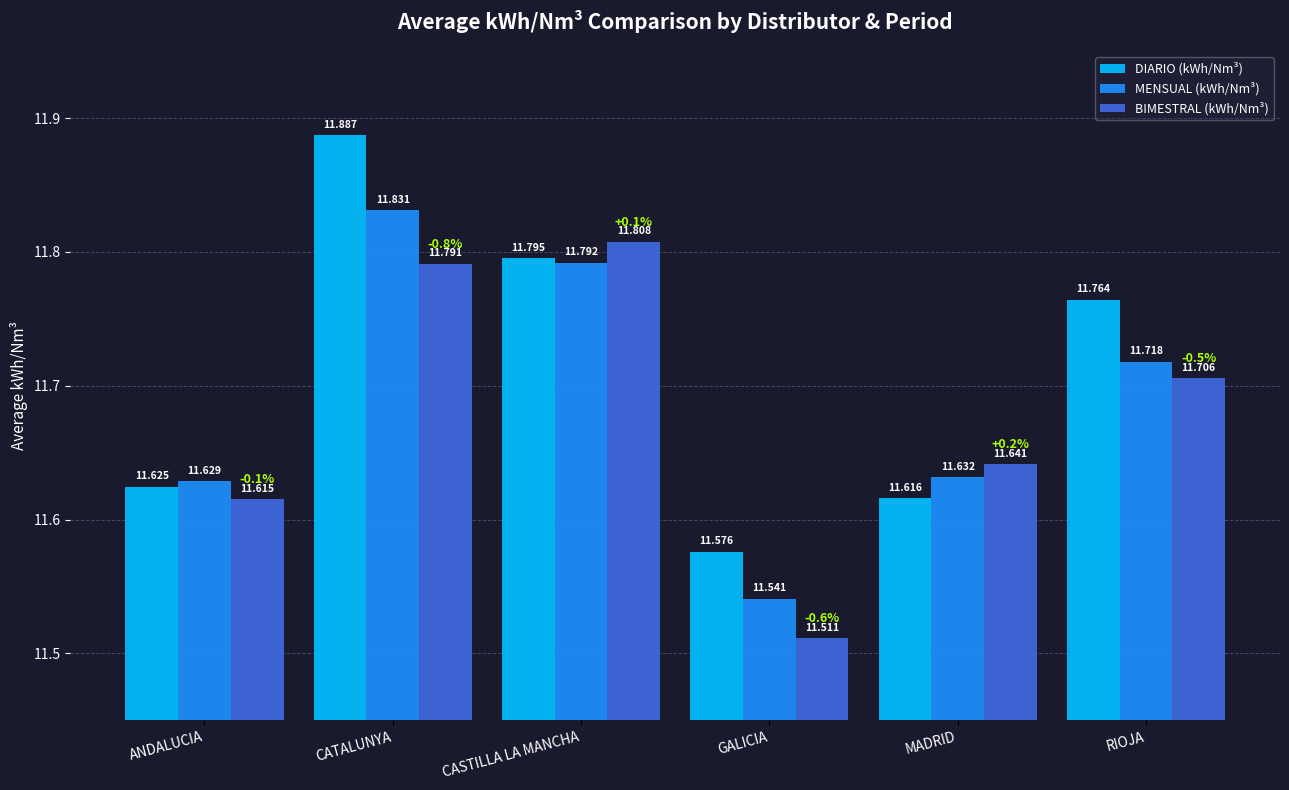

Is the value of BIMESTRAL (kWh/Nm³) at RIOJA greater than the value of MENSUAL (kWh/Nm³) at ANDALUCIA?

Yes